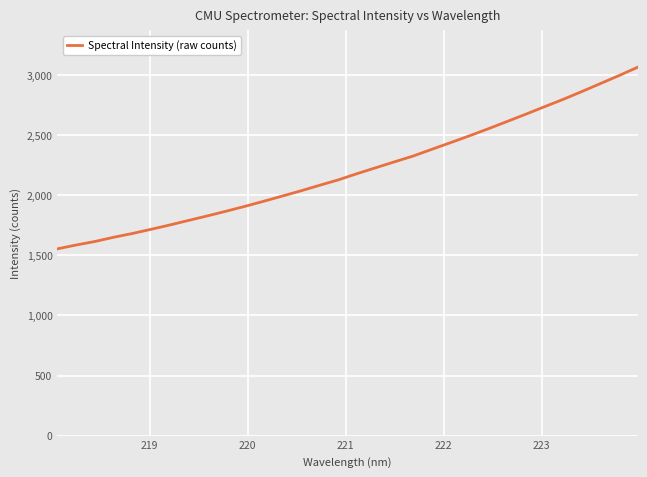

How many distinct data groups are displayed?

1